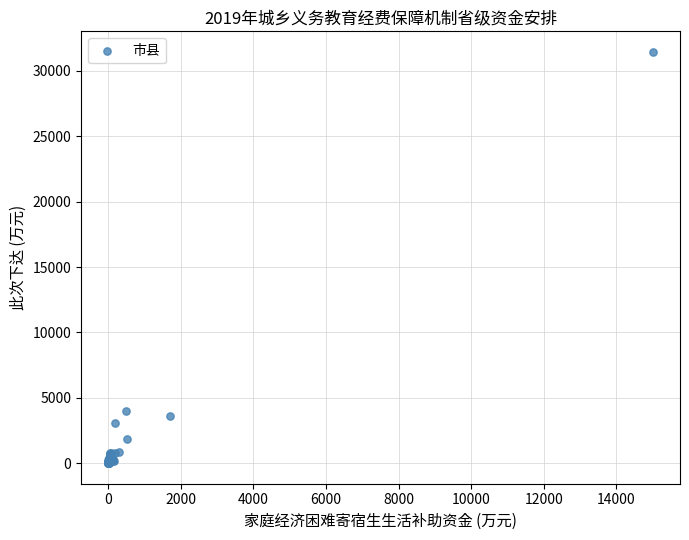

What Y value in the scatter plot is closest to 15727?

4022